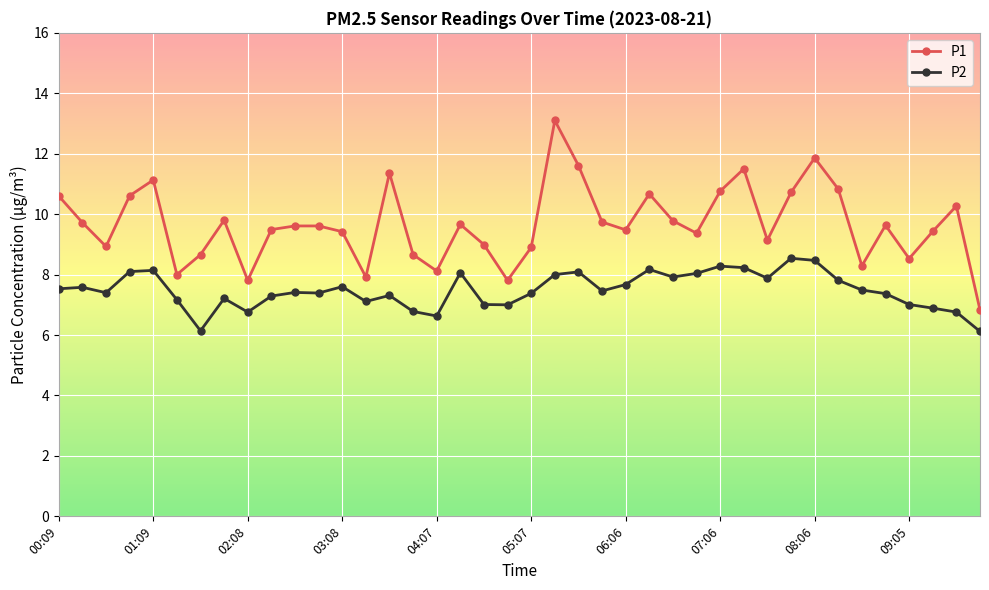

What is the value of the P2 point at the 31st from the left?

7.9